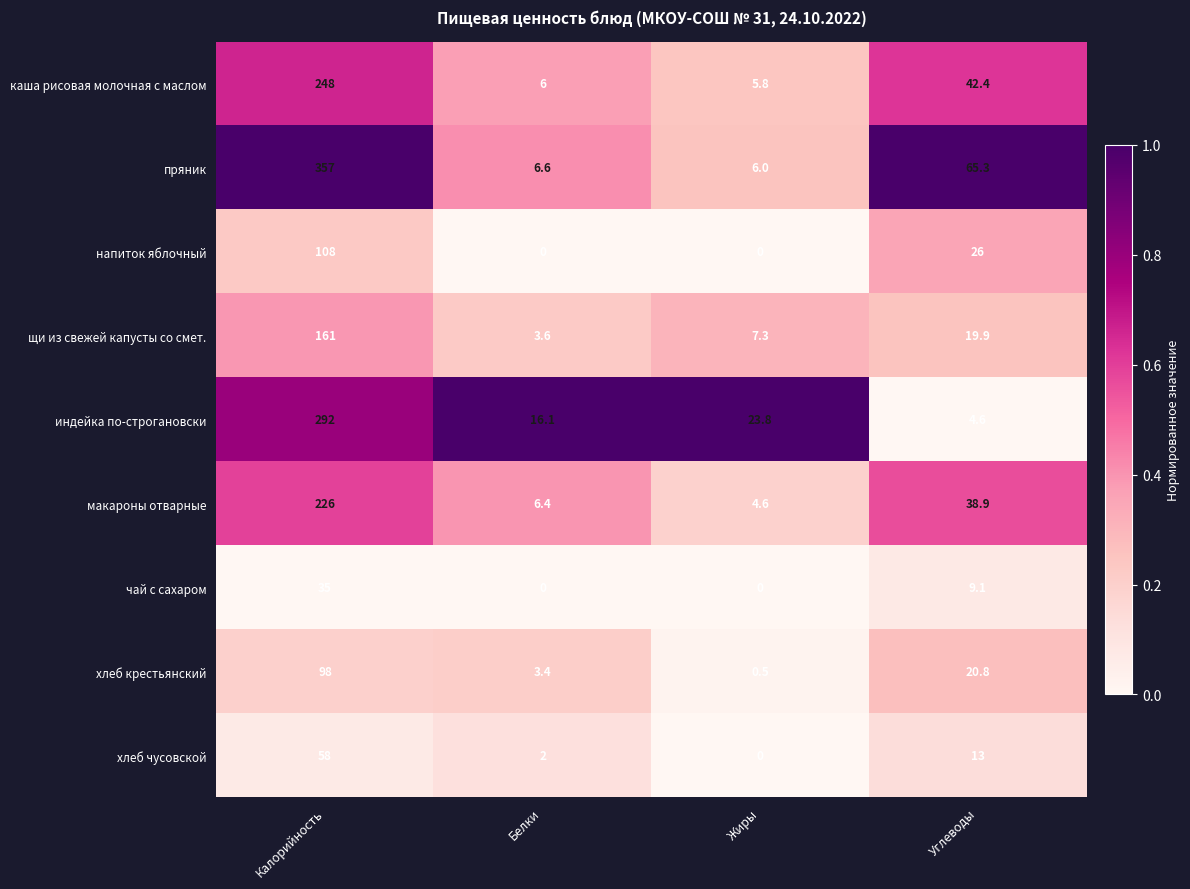

List the series in order of their peak value, highest first.

пряник, индейка по-строгановски, каша рисовая молочная с маслом, макароны отварные, щи из свежей капусты со смет., напиток яблочный, хлеб крестьянский, хлеб чусовской, чай с сахаром